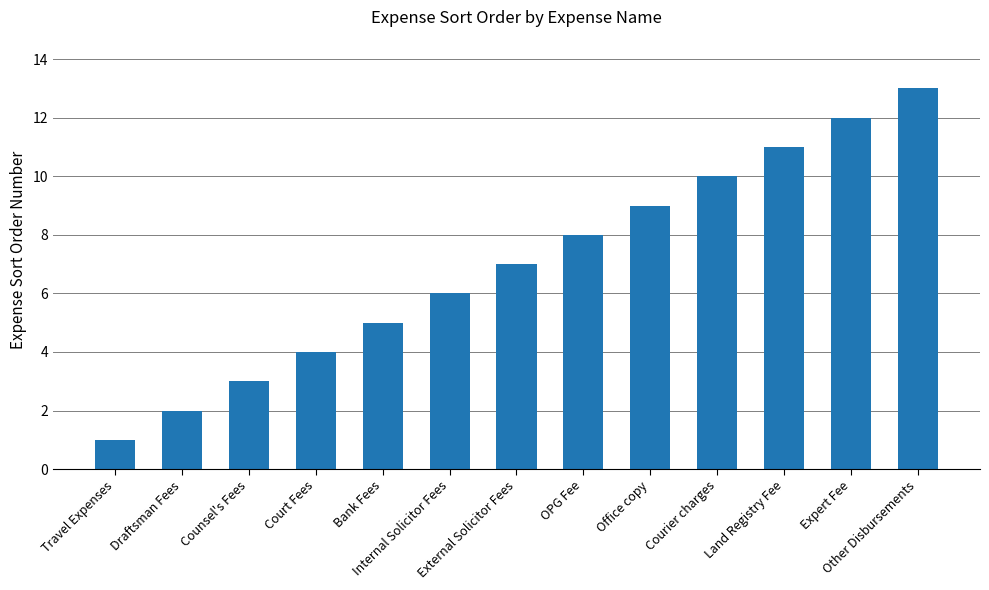

True or false: the data shows 4 at Court Fees.

True